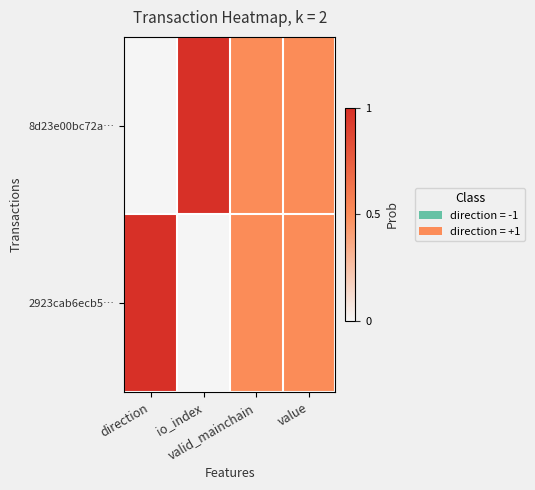

Rank the series by their maximum value, from highest to lowest.

8d23e00bc72a…, 2923cab6ecb5…